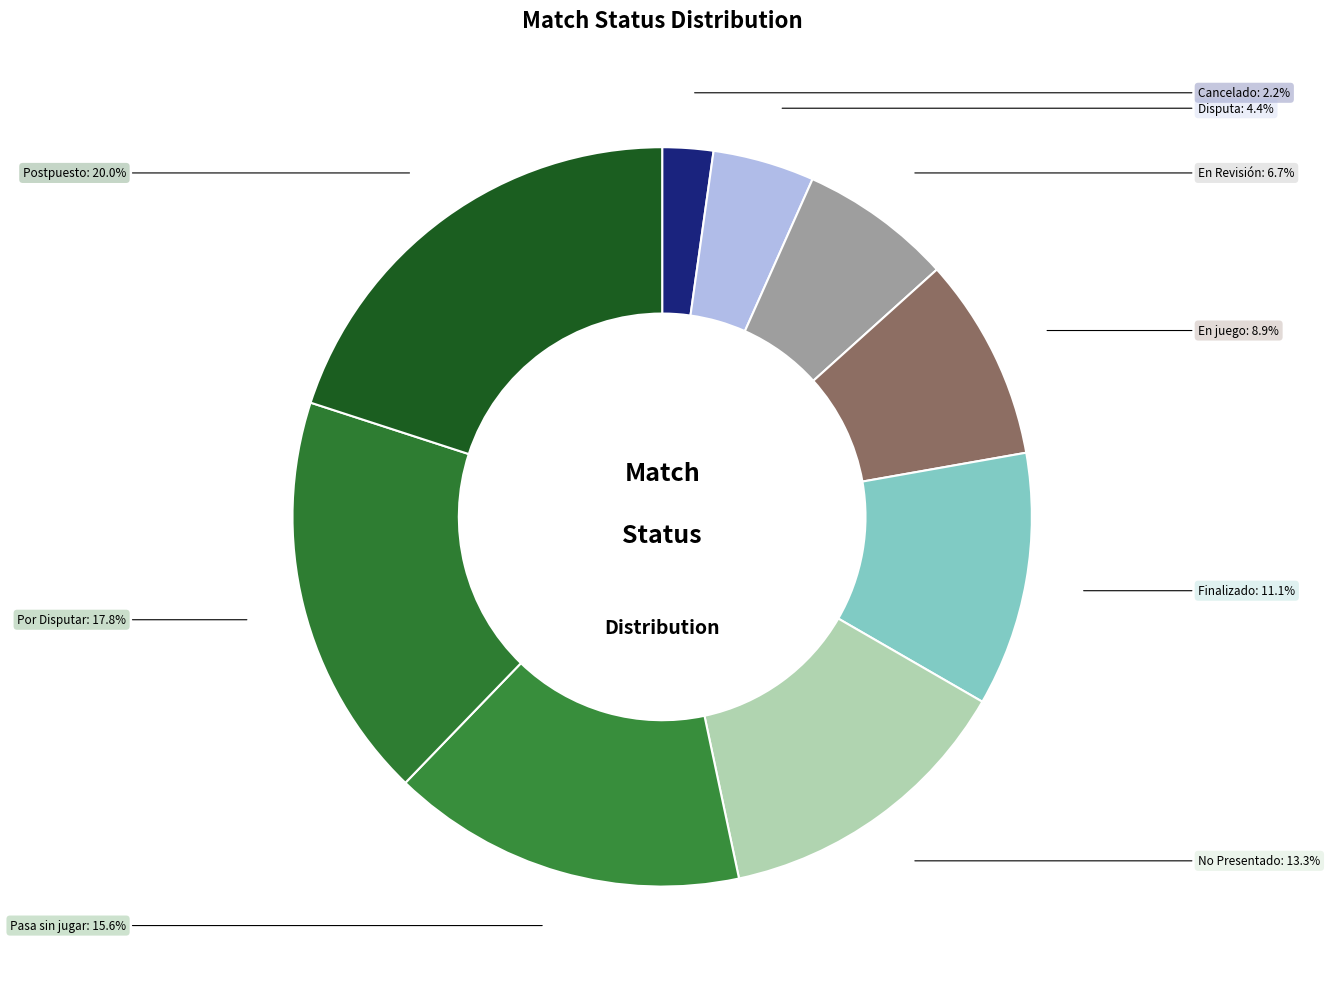

The En juego slice represents 9% of the pie. True or false?

True